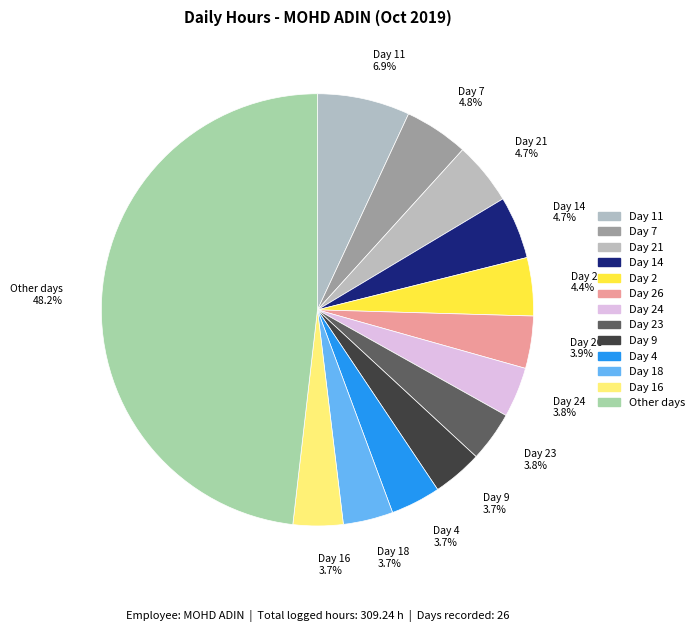

Do Day 23 3.8% and Day 11 6.9% together represent more than half of the pie?

No